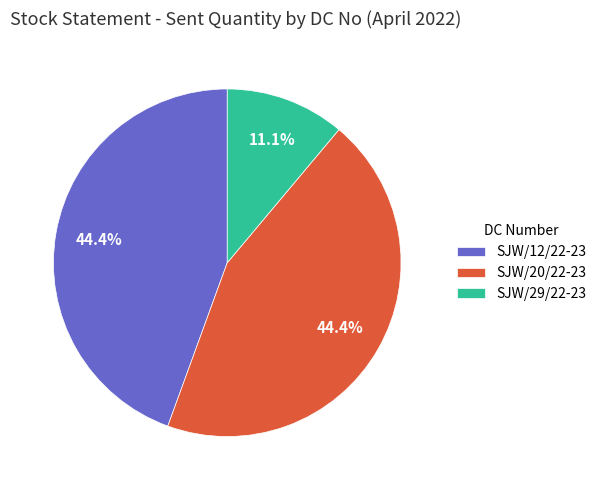

The SJW/20/22-23 slice represents 44% of the pie. True or false?

True